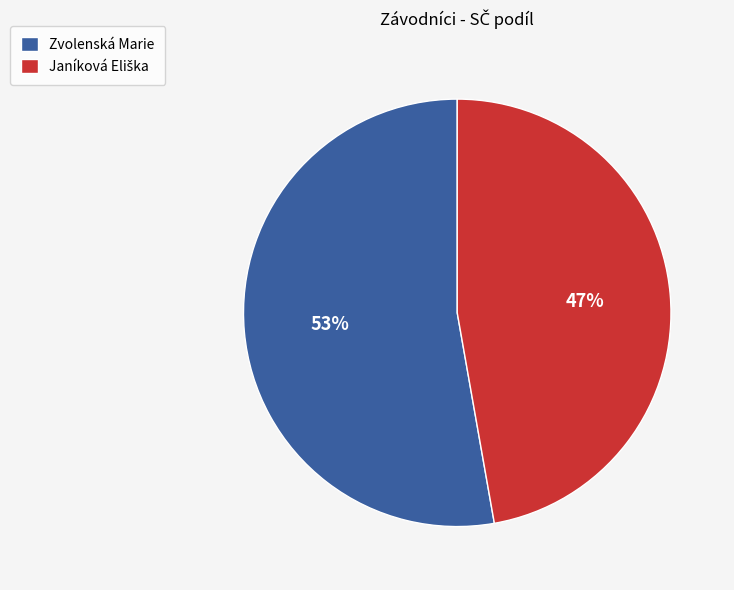

To the nearest percent, what is the average slice percentage?

50%